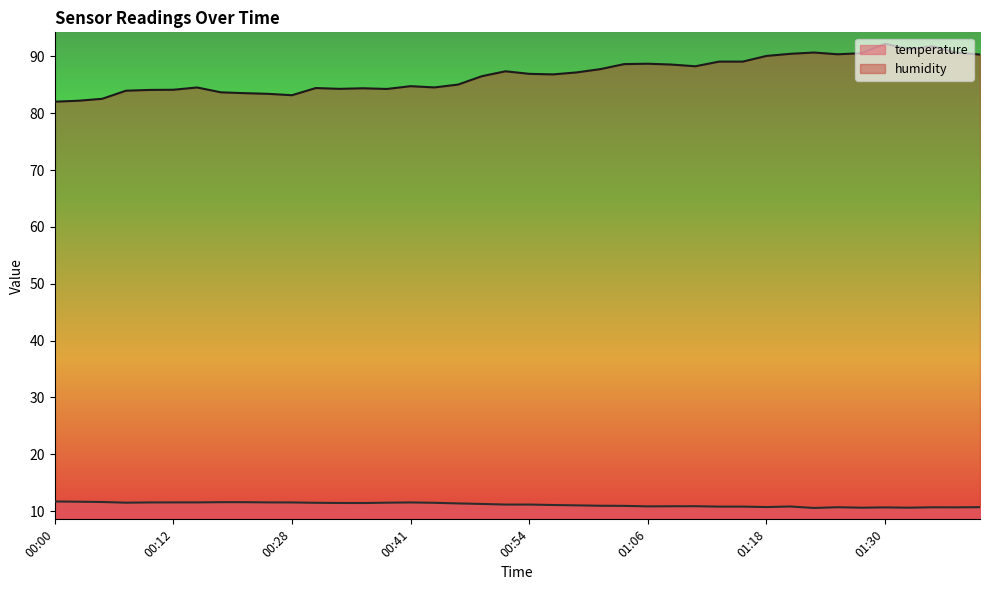

What is the difference between the humidity values at 00:02 and 01:01?

5.6